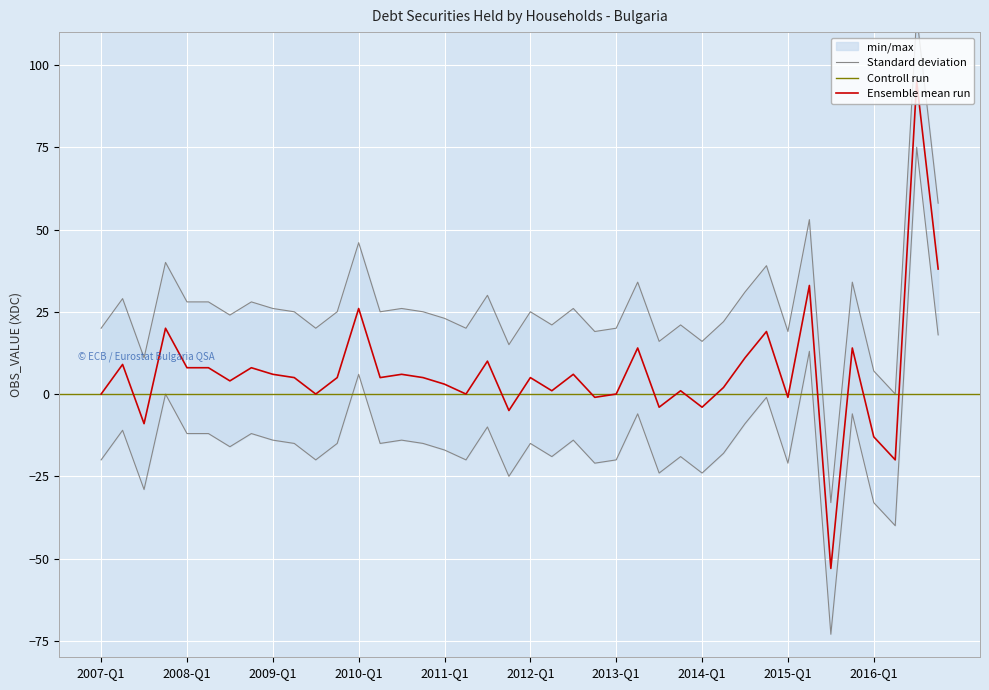

Reading right to left, what are all the values shown in this chart?

58.0	115.0	0.0	7.0	34.0	-33.0	53.0	19.0	39.0	31.0	22.0	16.0	21.0	16.0	34.0	20.0	19.0	26.0	21.0	25.0	15.0	30.0	20.0	23.0	25.0	26.0	25.0	46.0	25.0	20.0	25.0	26.0	28.0	24.0	28.0	28.0	40.0	11.0	29.0	20.0